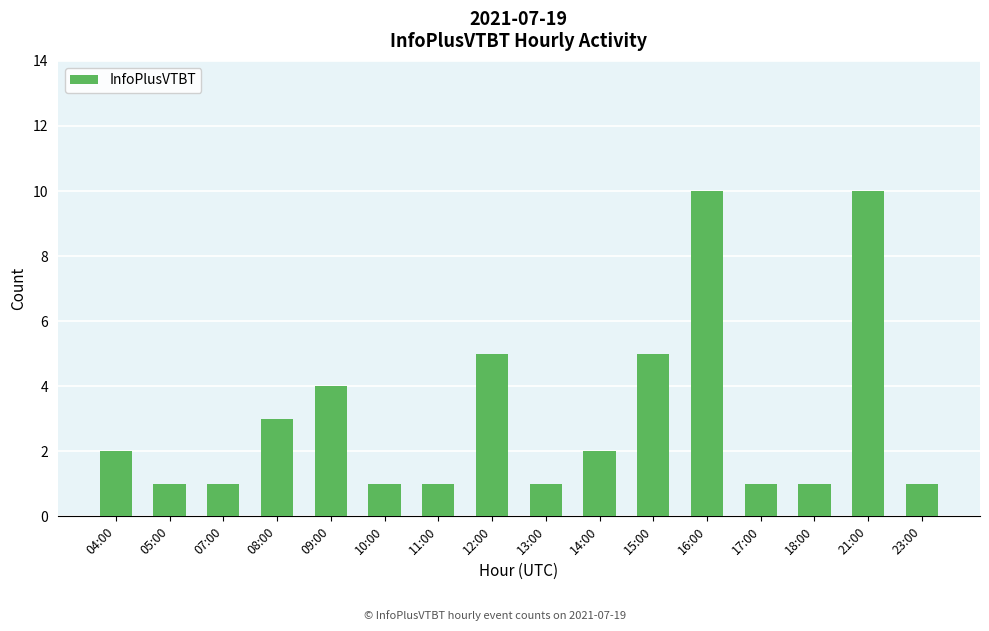

What is the sum of the values at 12:00 and 16:00?

15